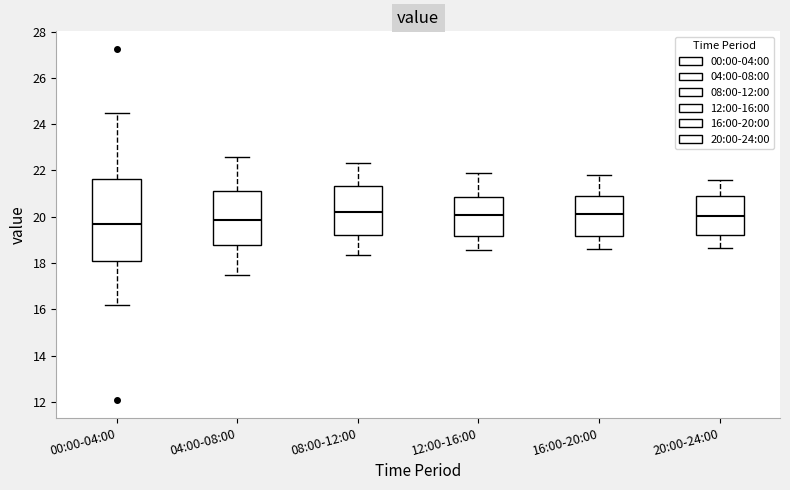

Which box is the tallest, from its lower edge to its upper edge?

00:00-04:00